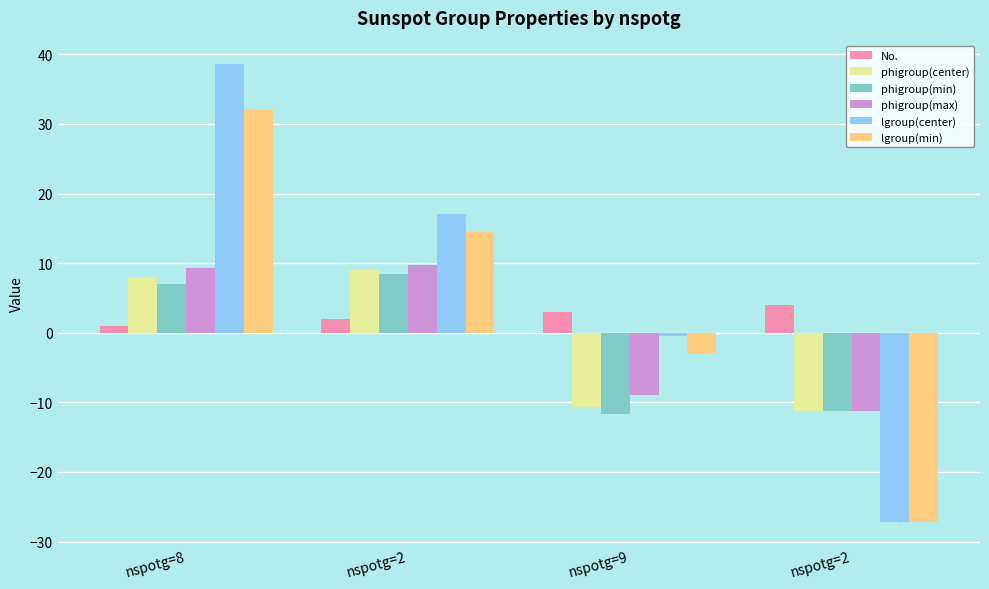

List the series in order of their peak value, highest first.

lgroup(center), lgroup(min), phigroup(max), phigroup(center), phigroup(min), No.